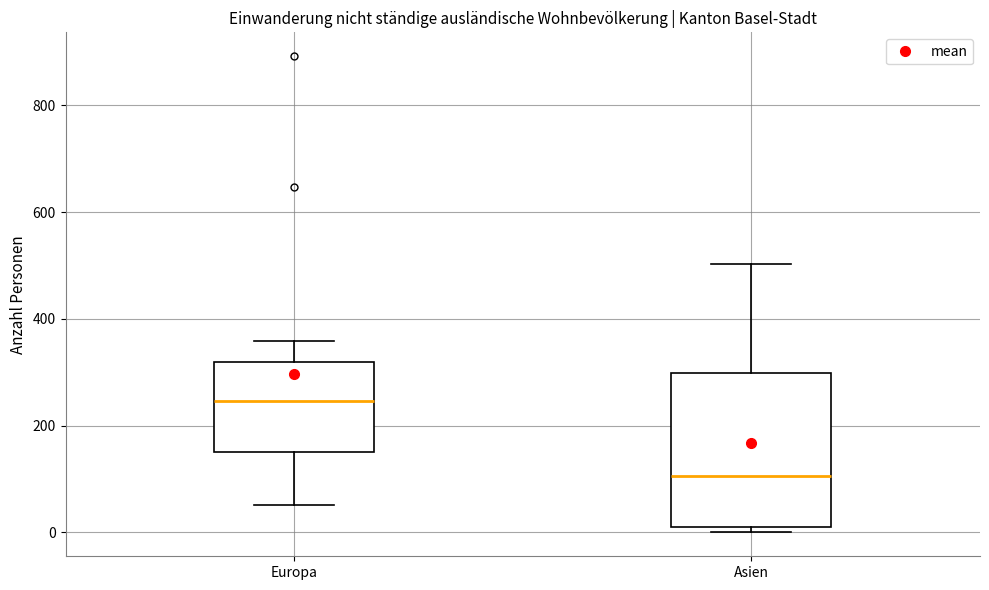

Reading left to right, read every box against the y-axis: the position of its median line, the range the box covers, and the ends of its whiskers. The values are not printed on the chart, so give them approximately, as read against the axis.

Europa: median 240, box 160 to 320, whiskers 60 to 360
Asien: median 100, box 0 to 300, whiskers 0 (just below the box's lower edge) to 500